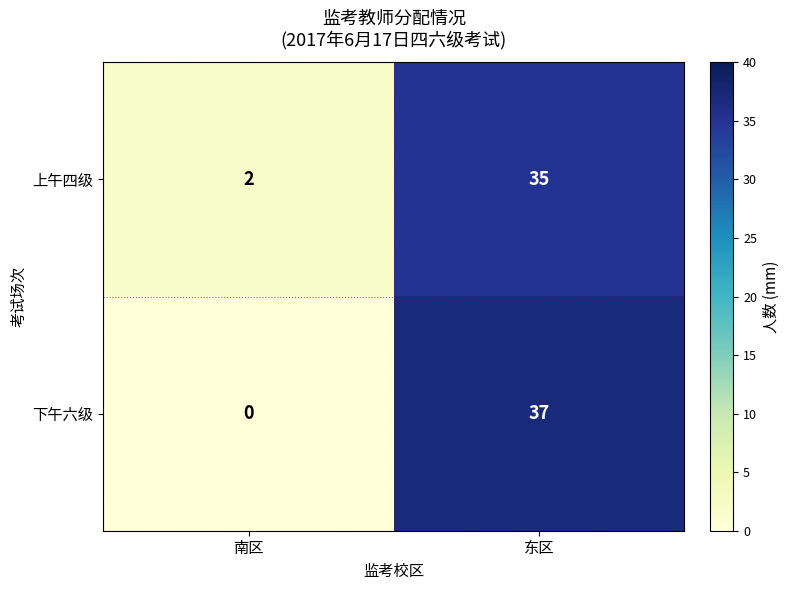

How many distinct data groups are displayed?

2